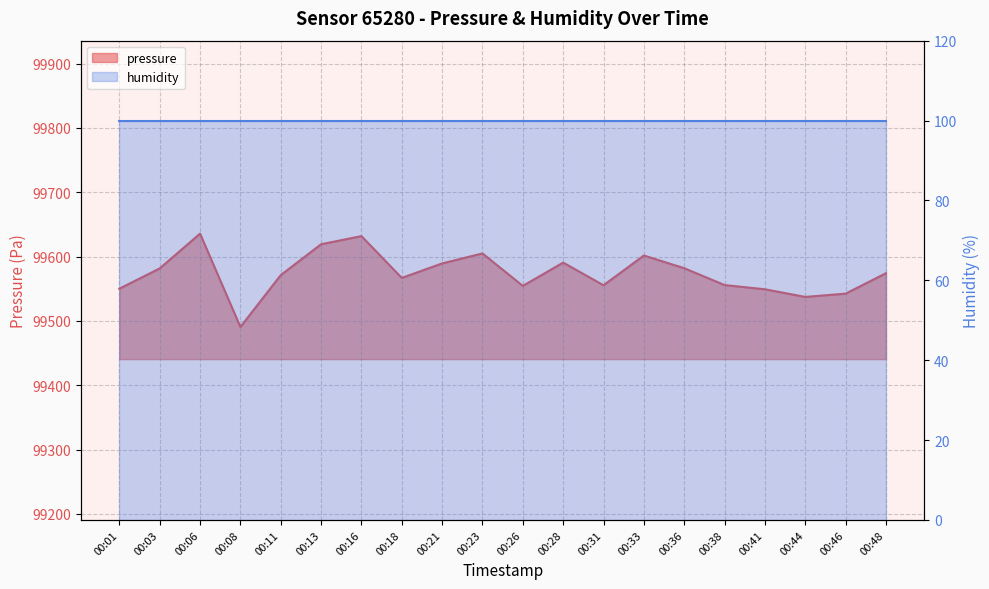

Reading right to left, list all the values displayed in this chart.

00:48=99574.2	00:46=99542.4	00:44=99537.3	00:41=99549.2	00:38=99555.8	00:36=99582.0	00:33=99601.7	00:31=99555.5	00:28=99590.7	00:26=99554.5	00:23=99604.9	00:21=99589.4	00:18=99566.9	00:16=99631.9	00:13=99619.2	00:11=99571.2	00:08=99490.6	00:06=99635.7	00:03=99581.6	00:01=99550.2